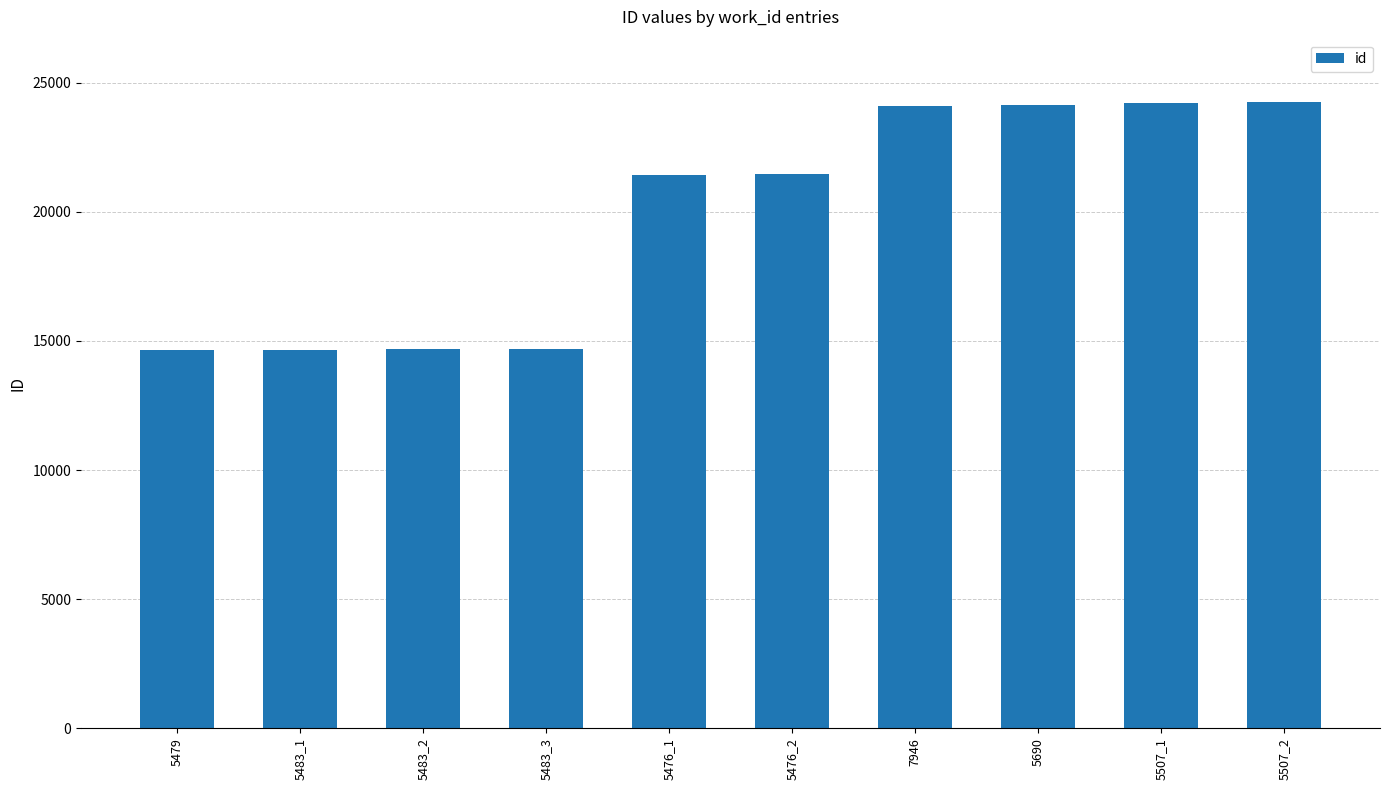

What is the difference between the maximum and minimum values?

9595